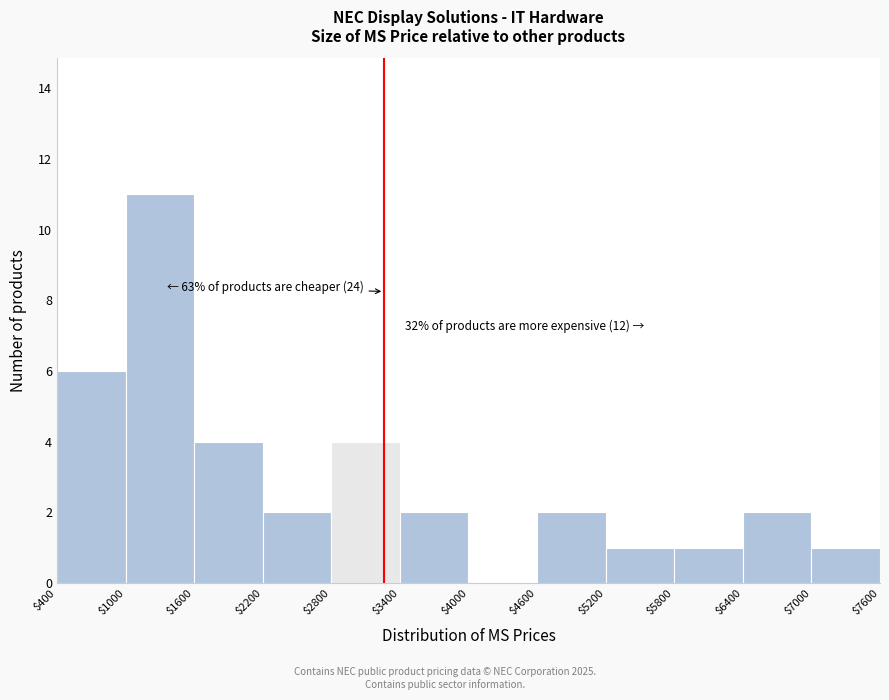

Which range on the x-axis has the tallest bar?

$1000 to $1600